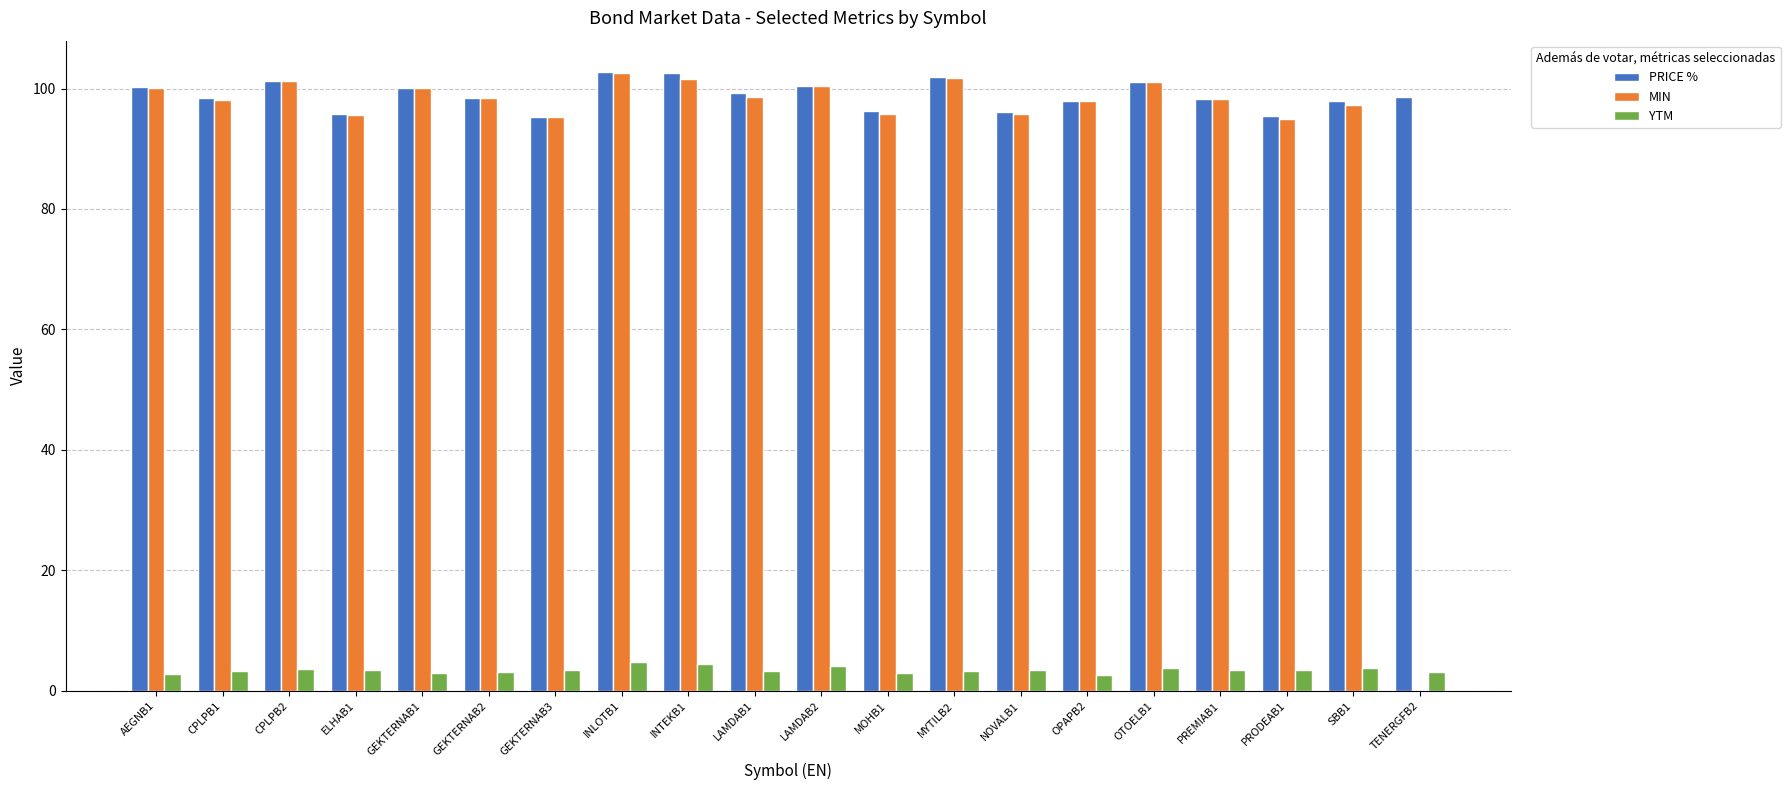

Is the value of PRICE % at MOHB1 greater than the value of MIN at OTOELB1?

No